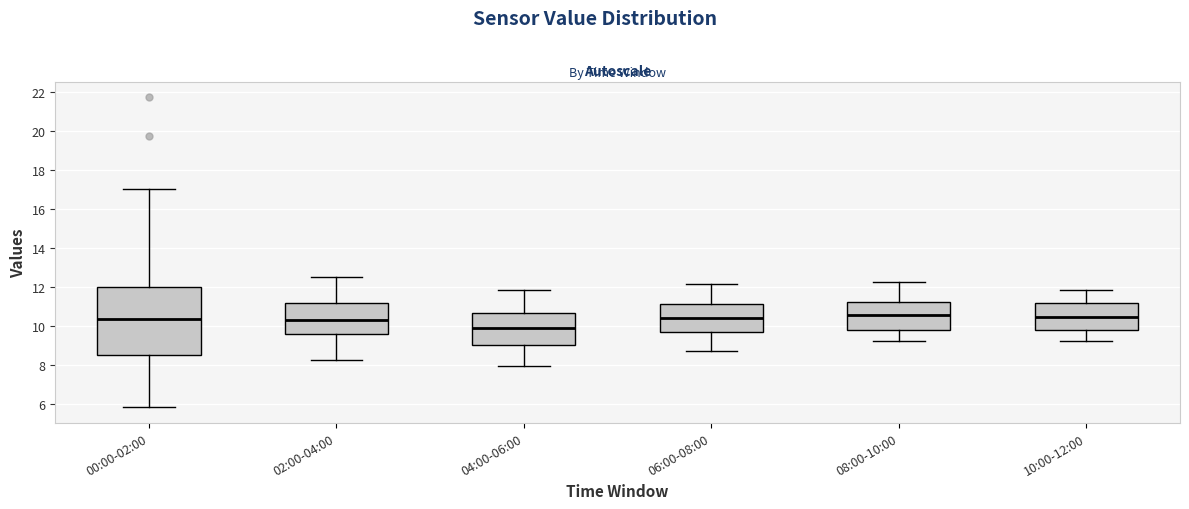

Comparing the boxes themselves (not the whiskers), which one is the tallest?

00:00-02:00